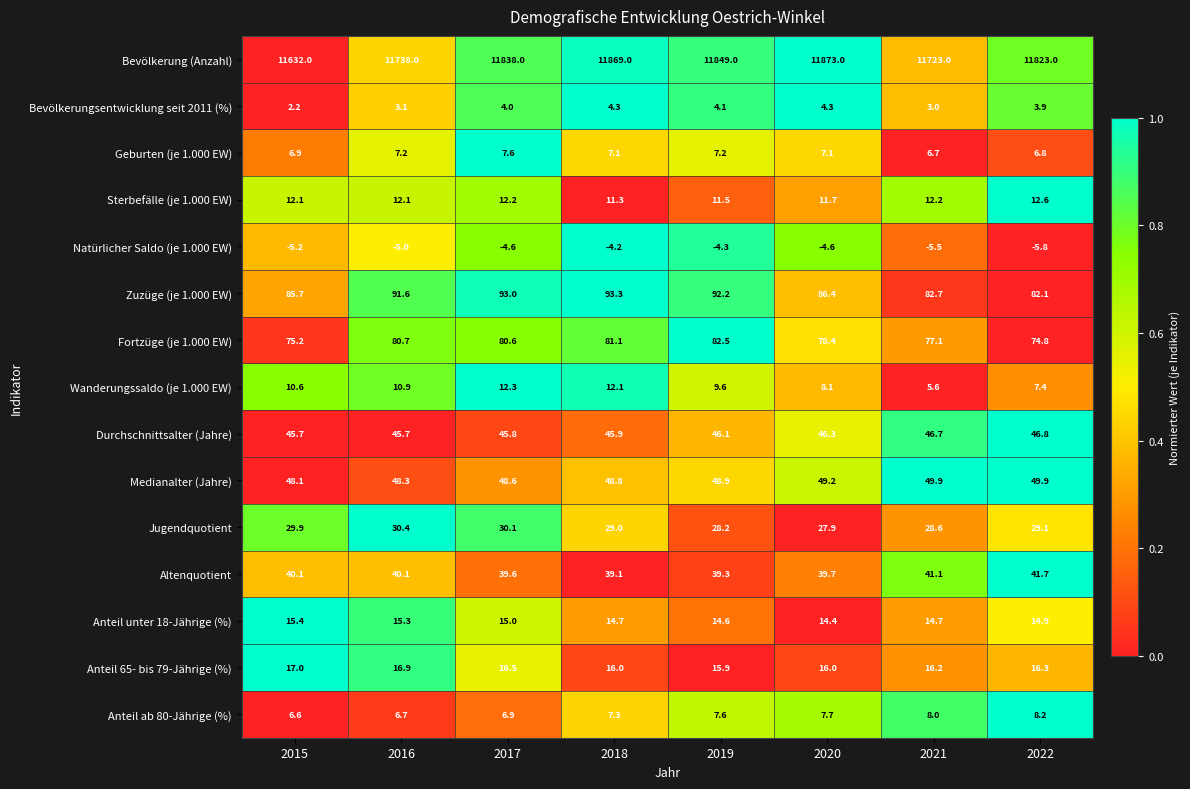

What is the difference between the maximum and minimum values in the Bevölkerungsentwicklung seit 2011 (%) series?

2.1